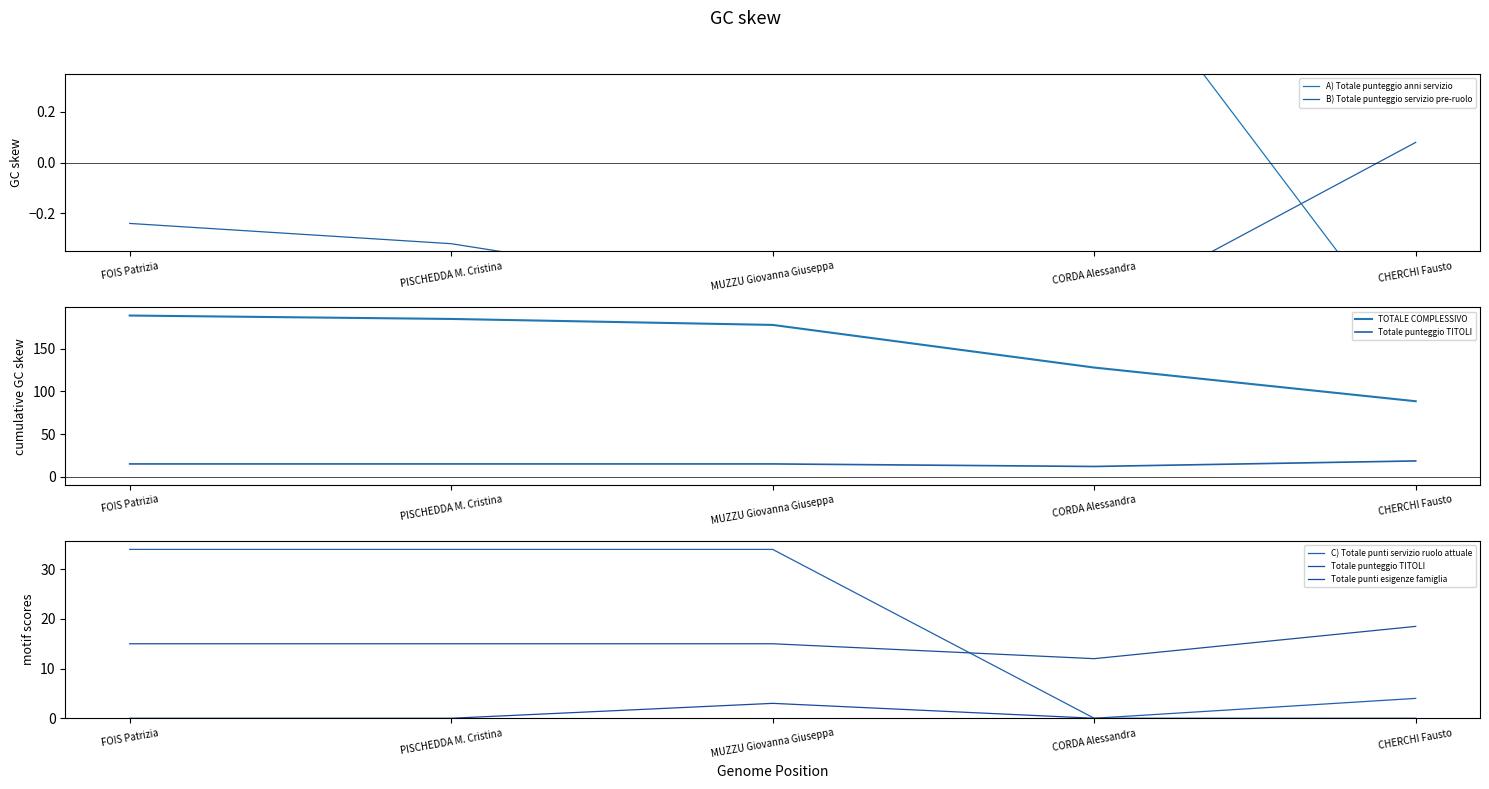

Count the number of categories in the chart.

5